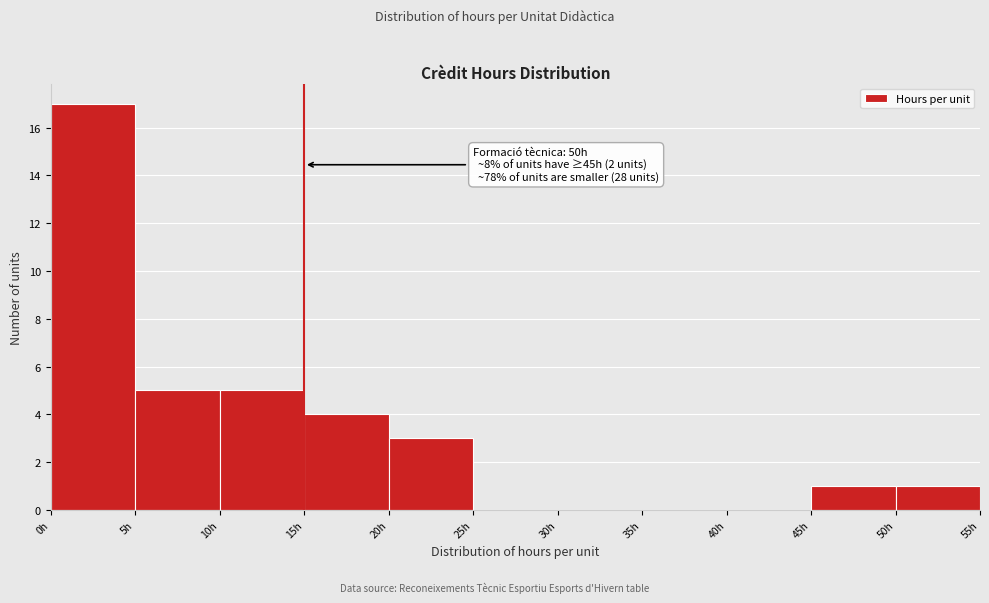

Over which range of the x-axis is the bar tallest?

0 to 5